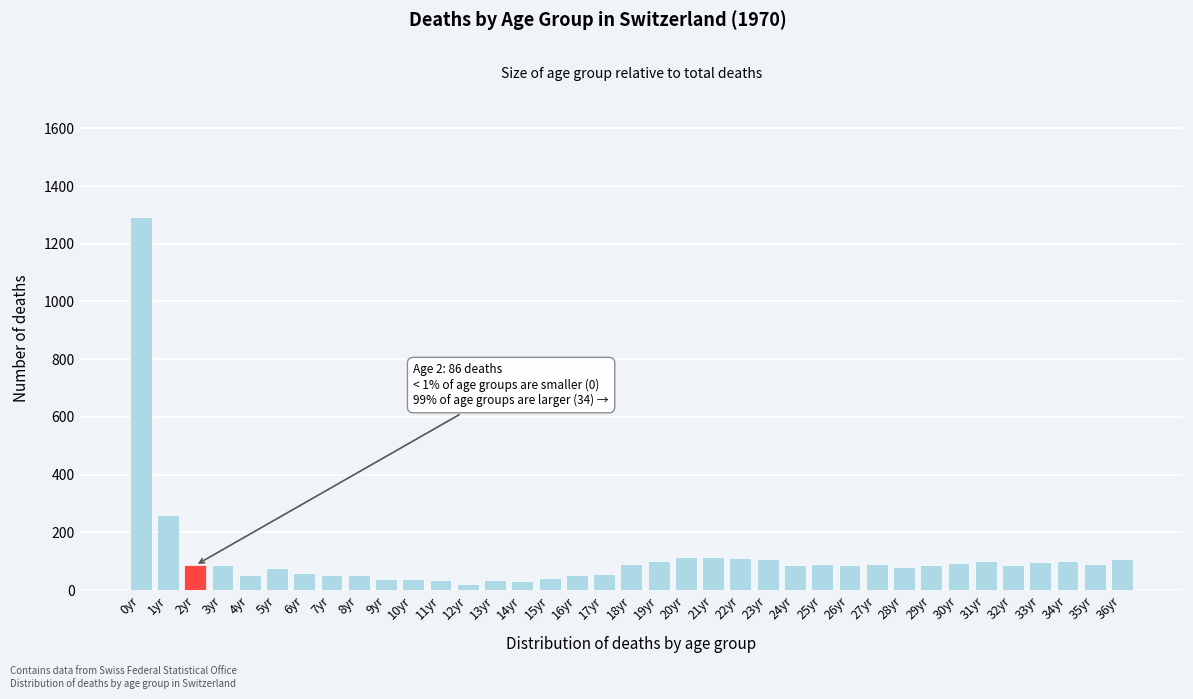

Where is the data nearest to the value 657?

1yr